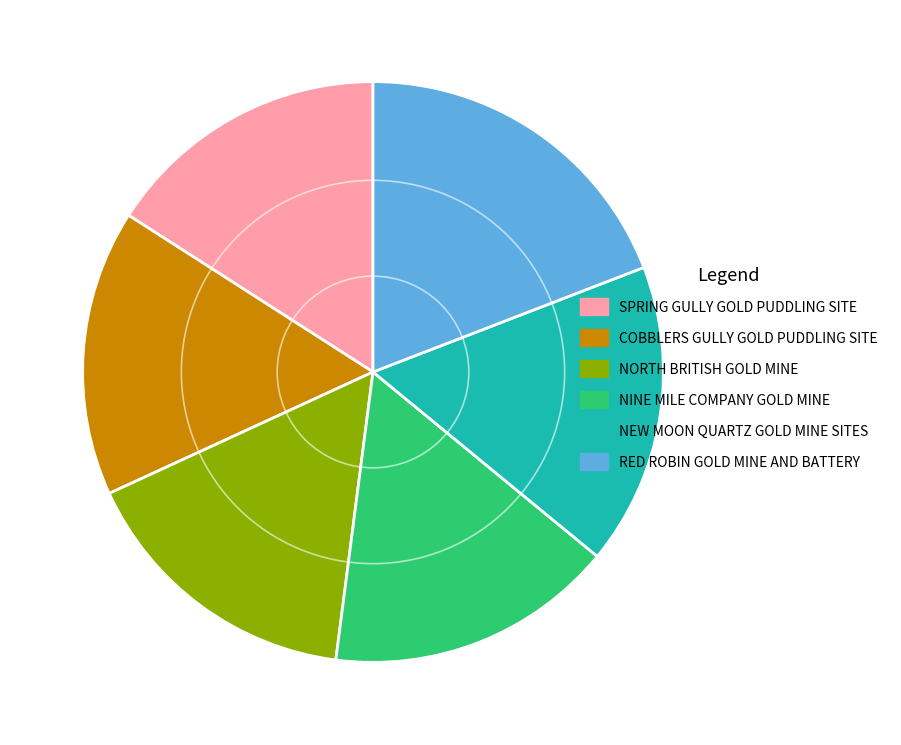

Which category has the biggest portion of the pie?

RED ROBIN GOLD MINE AND BATTERY